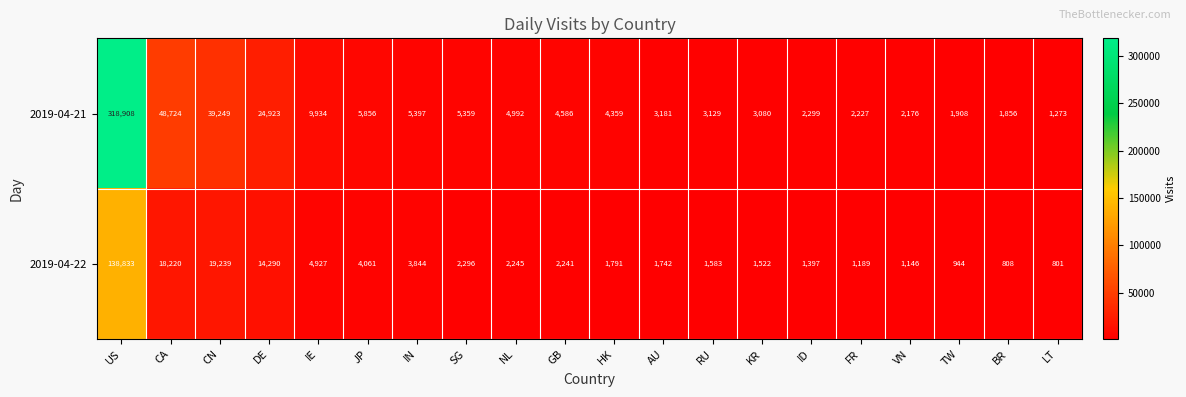

How many data points does each series have?

20